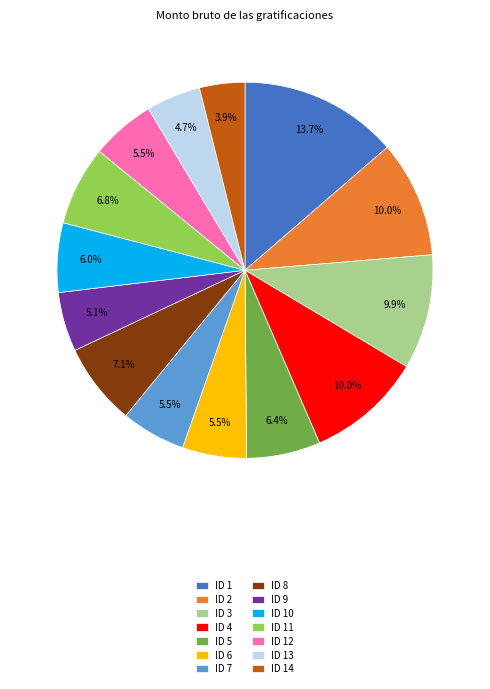

Which slice is the largest?

ID 1